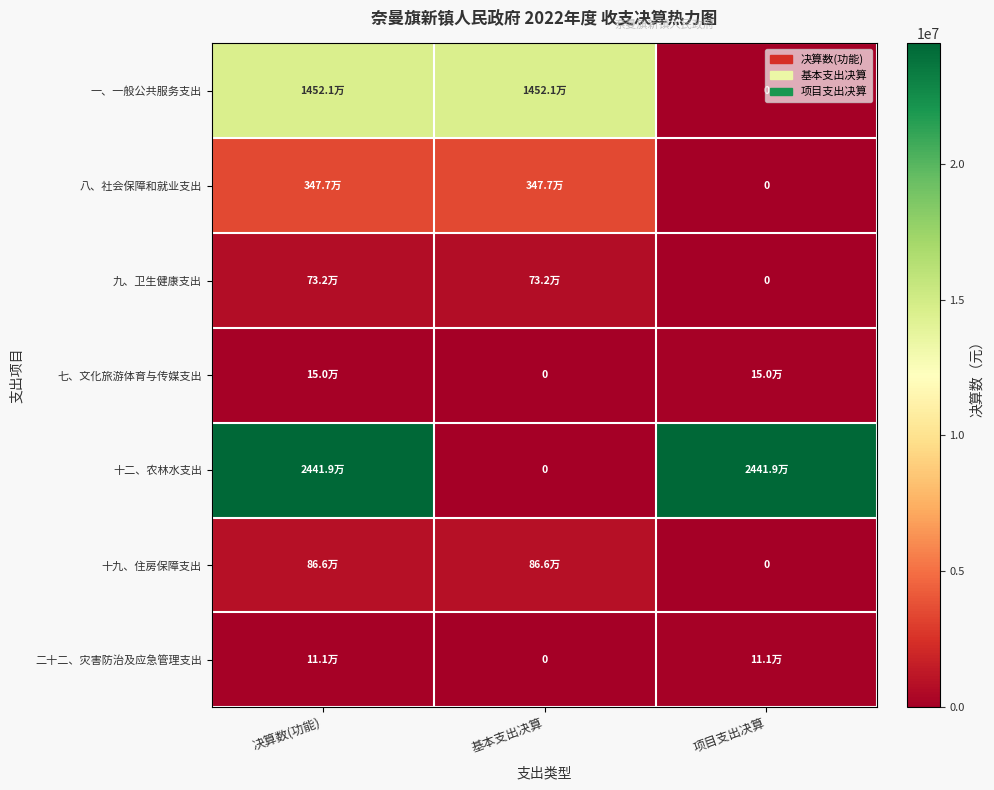

Where does the 一、一般公共服务支出 series first go above 14520879?

决算数(功能)